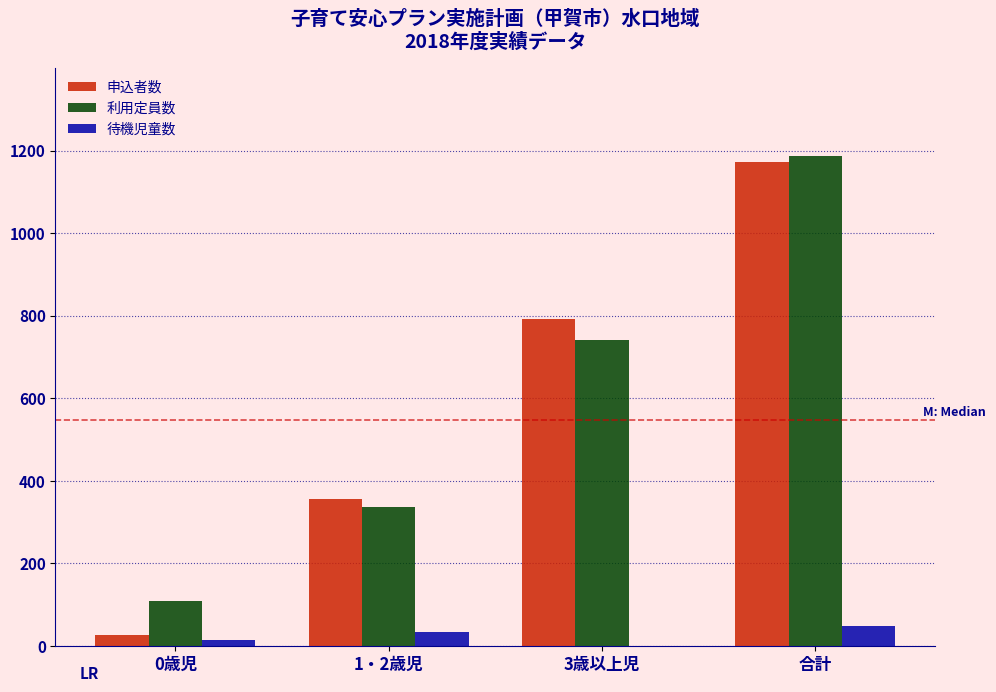

Reading right to left, what are all the values shown in this chart?

申込者数: 合計=1173	3歳以上児=791	1・2歳児=355	0歳児=27
利用定員数: 合計=1186	3歳以上児=741	1・2歳児=337	0歳児=108
待機児童数: 合計=48	3歳以上児=0	1・2歳児=33	0歳児=15